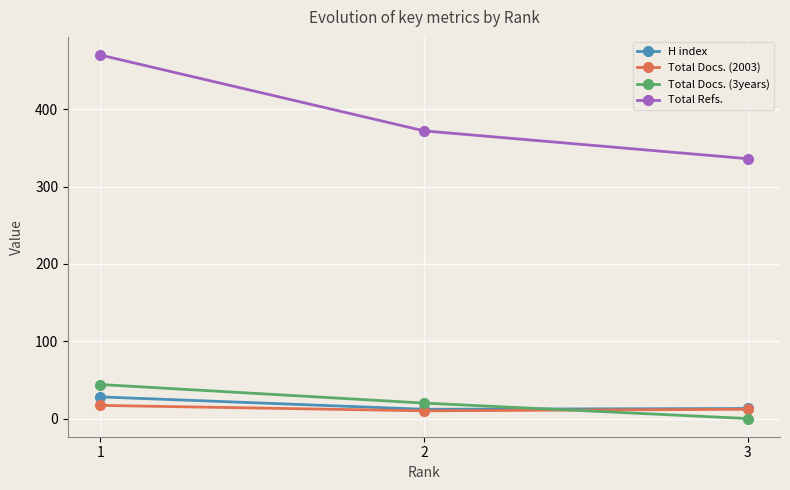

The value of Total Refs. at 1 is 261. True or false?

False